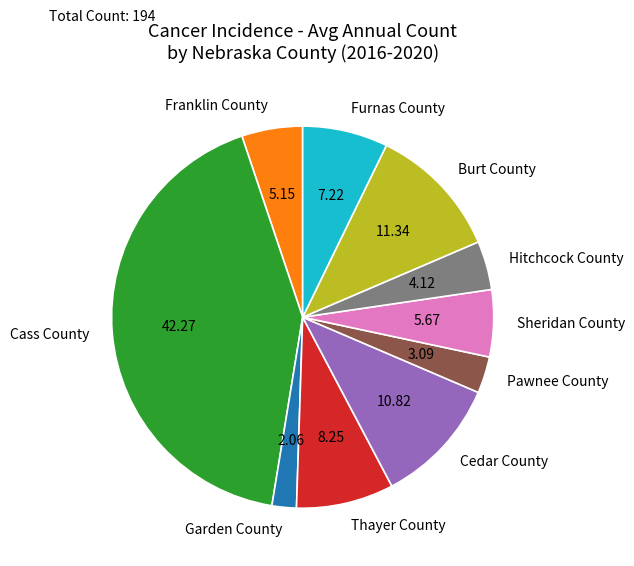

Is it true that Sheridan County is 18% of the pie?

False